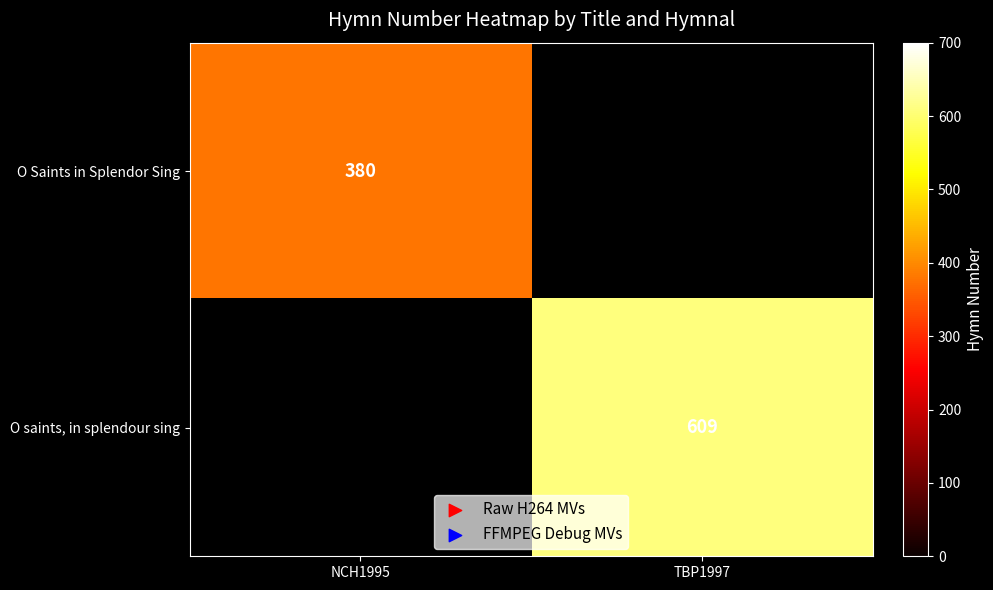

Is it true that O saints, in splendour sing equals 609 at TBP1997?

True